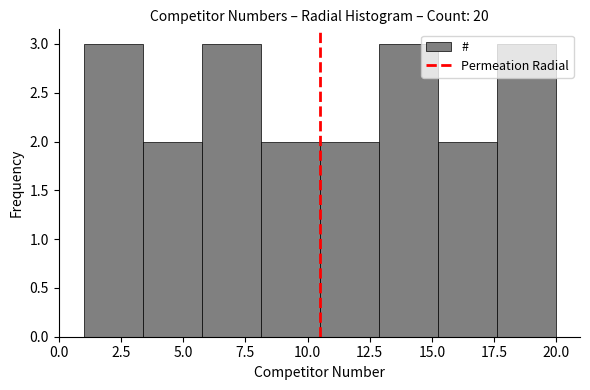

What is the height of the bar covering 8.0 to 10.5 on the x-axis? Neither the bar edges nor the heights are printed on the chart, so give them approximately, as read against the axes.

2